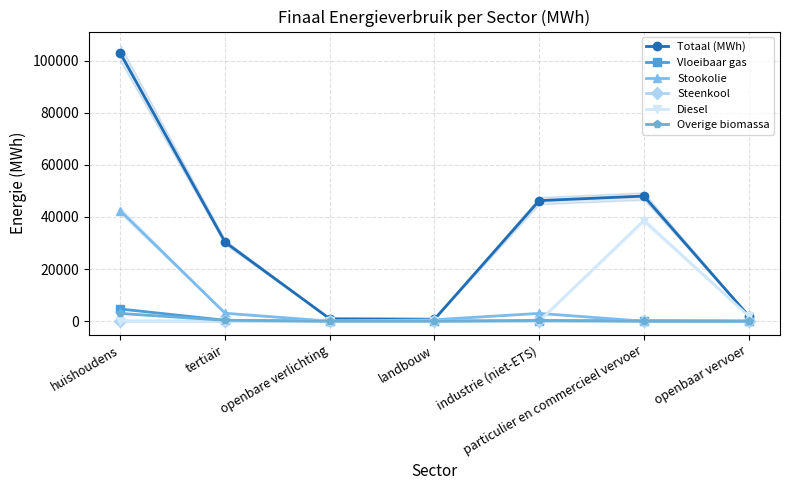

Reading left to right, extract all data points from this chart.

Totaal (MWh): 102762.2	30307.4	917.0	755.5	46263.9	48000.0	2064.8
Vloeibaar gas: 4673.8	341.8	0.0	1.4	142.1	216.6	0.0
Stookolie: 42341.2	3046.4	0.0	555.9	2990.7	0.0	0.0
Steenkool: 31.6	0.0	0.0	11.6	66.6	0.0	0.0
Diesel: 0.0	0.0	0.0	0.0	0.0	38611.4	1980.4
Overige biomassa: 2954.6	342.4	0.0	0.0	273.2	0.0	0.0